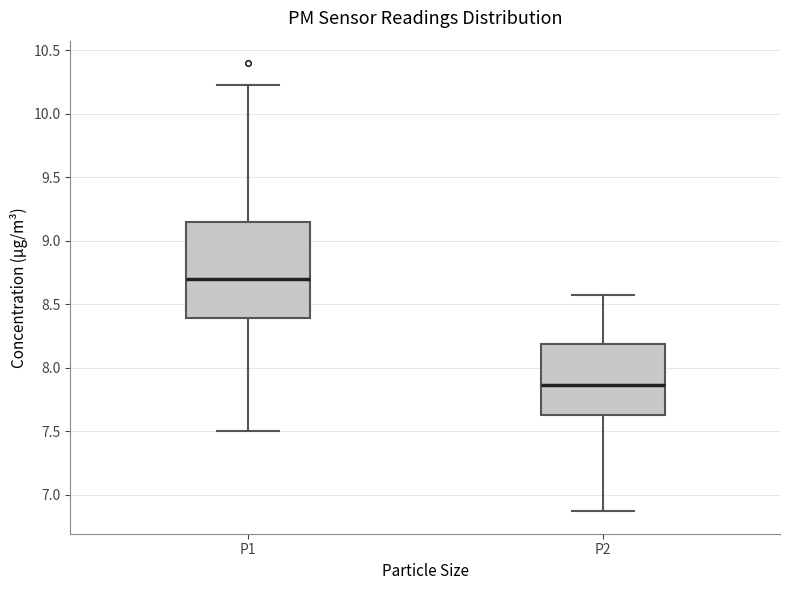

Which box is the tallest, from its lower edge to its upper edge?

P1